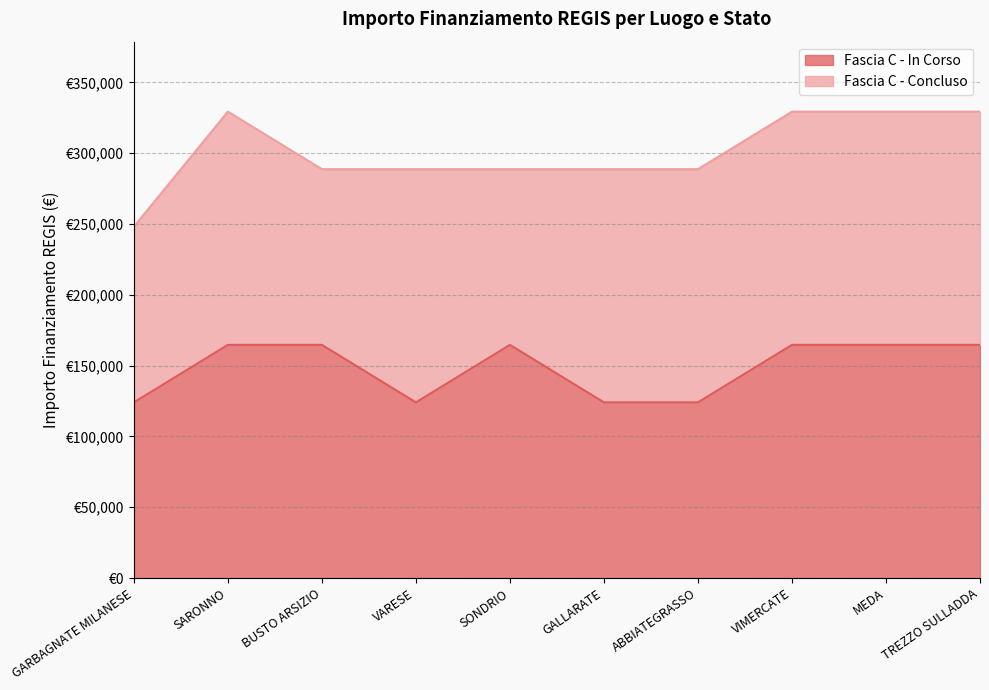

True or false: there are more than 1 points higher than both neighbors.

False